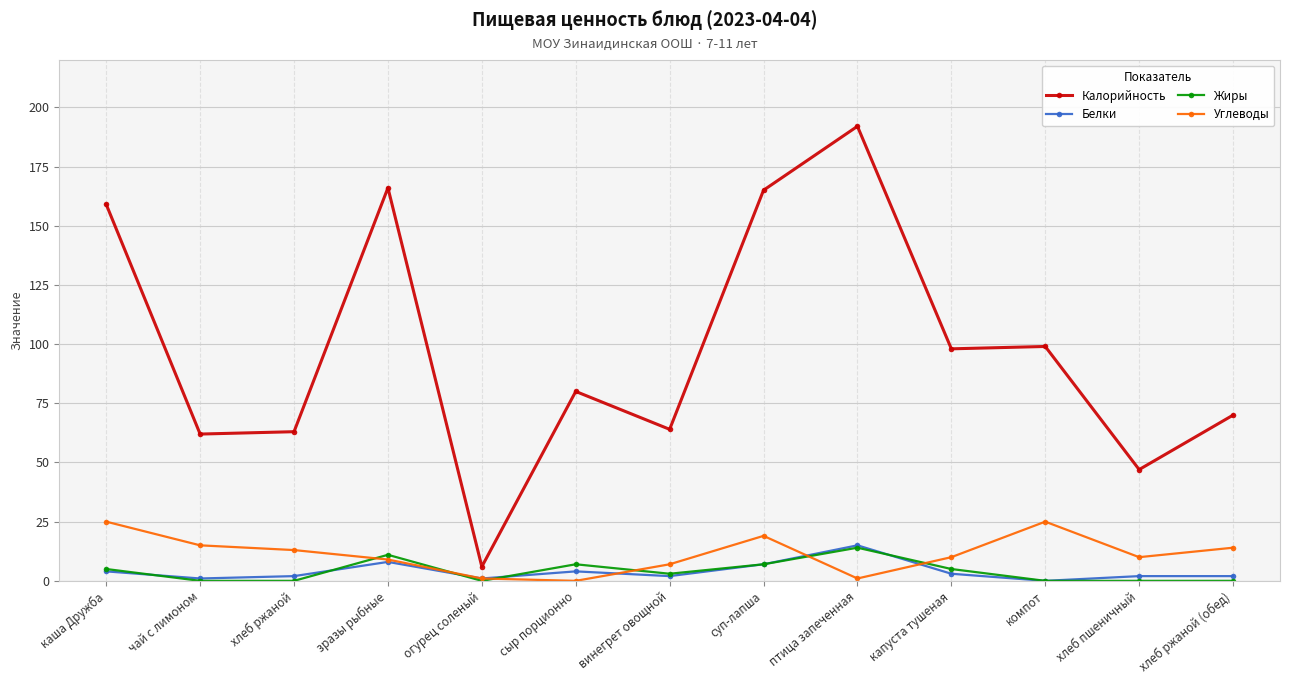

Is it true that Белки equals 8 at зразы рыбные?

True